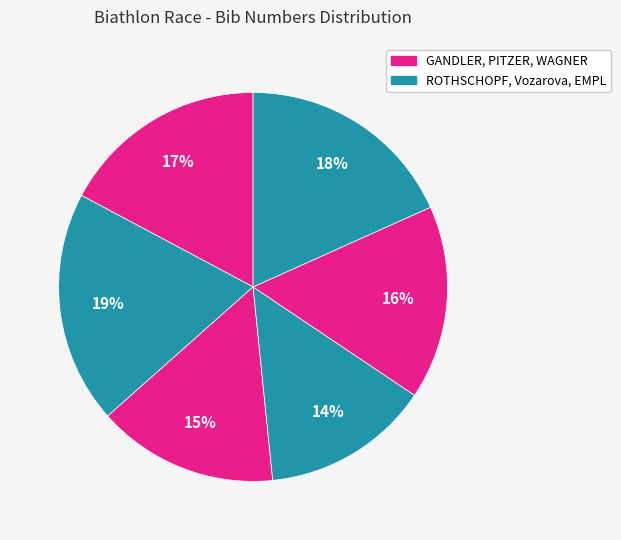

How many segments does this pie chart have?

6